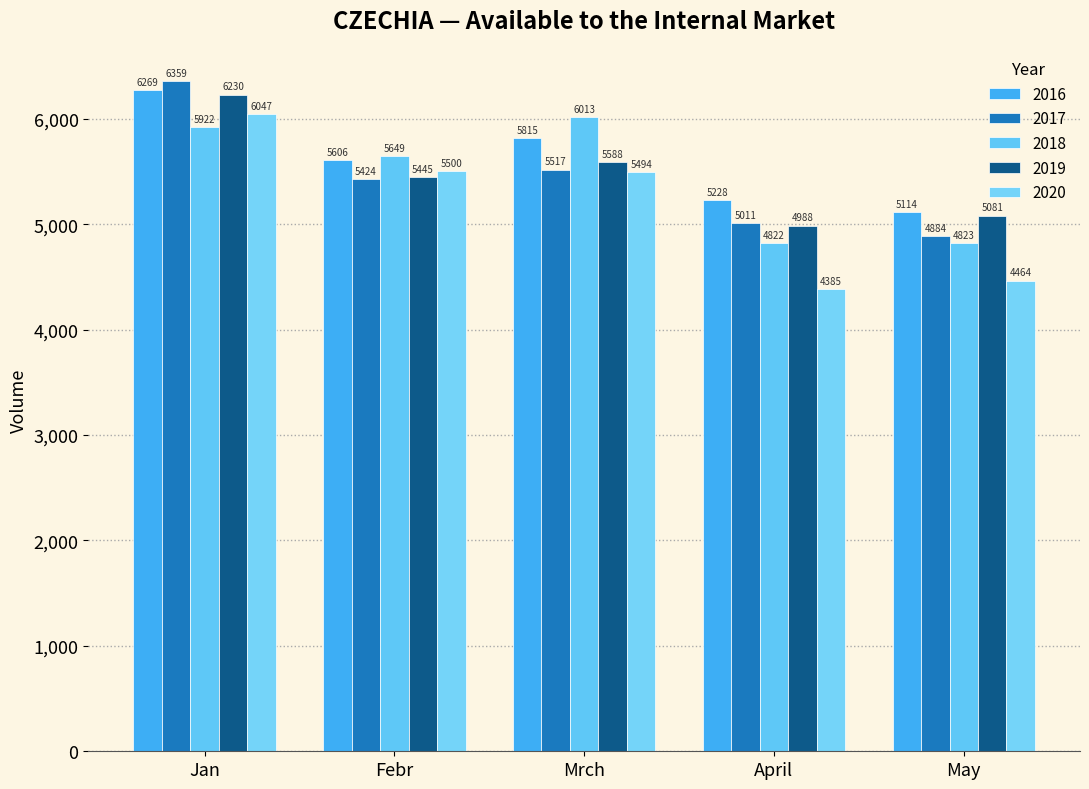

Reading right to left, extract all data points from this chart.

2016: May=5114.0	April=5228.0	Mrch=5815.0	Febr=5606.0	Jan=6269.0
2017: May=4883.9	April=5011.0	Mrch=5517.4	Febr=5424.0	Jan=6358.7
2018: May=4823.0	April=4821.9	Mrch=6013.3	Febr=5649.2	Jan=5922.1
2019: May=5081.3	April=4987.5	Mrch=5587.6	Febr=5445.0	Jan=6230.2
2020: May=4464.5	April=4385.0	Mrch=5494.4	Febr=5499.9	Jan=6046.7